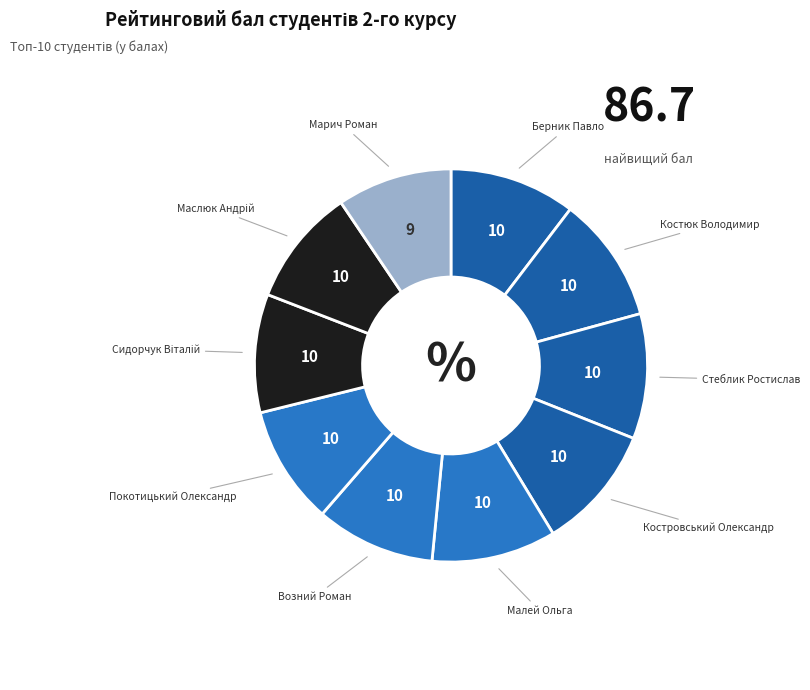

To the nearest percent, what is the difference between the largest and smallest slice percentages?

1%